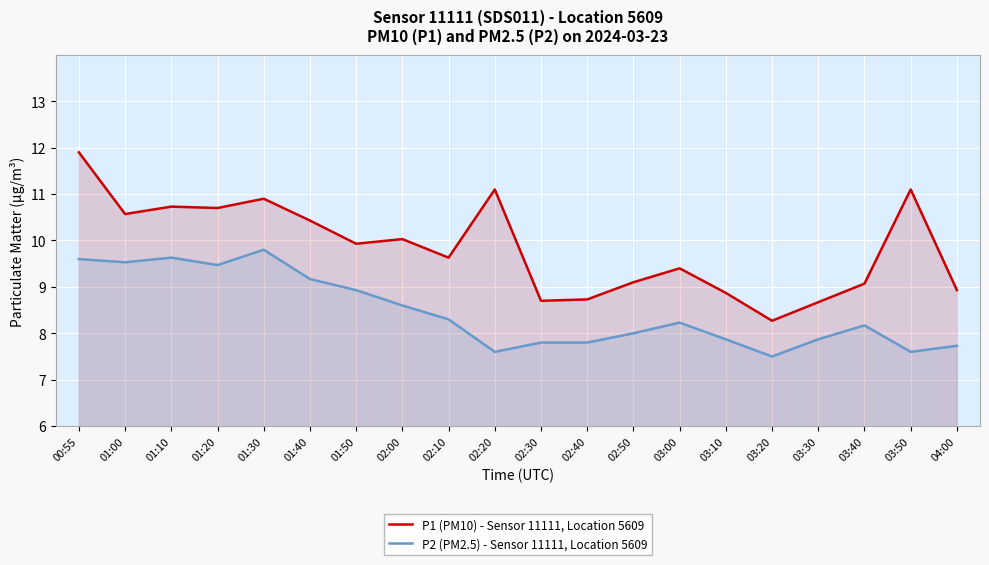

How many series are shown in this chart?

2